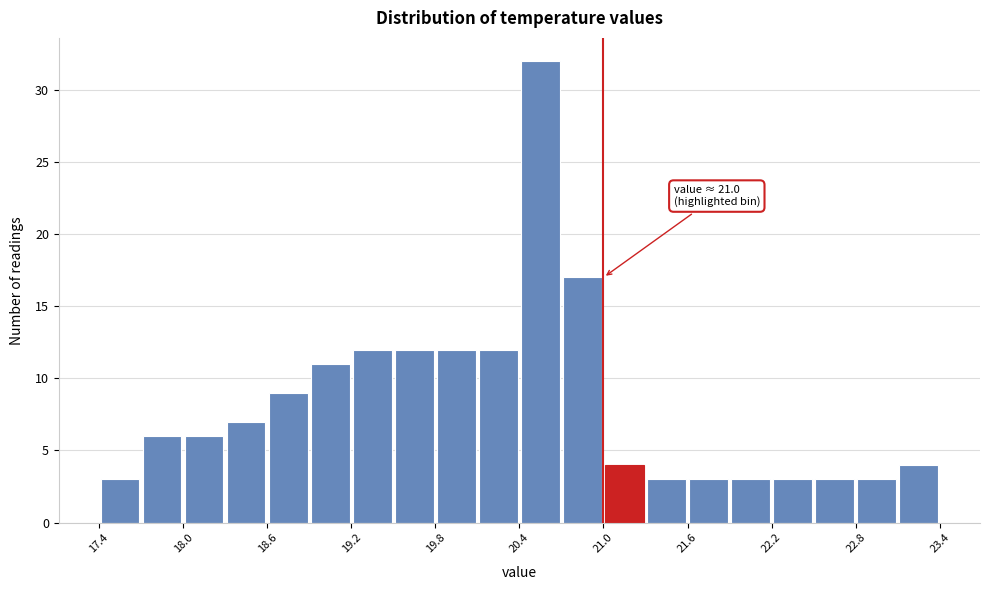

Read against the x-axis, roughly where is the centre of the tallest bar?

20.6